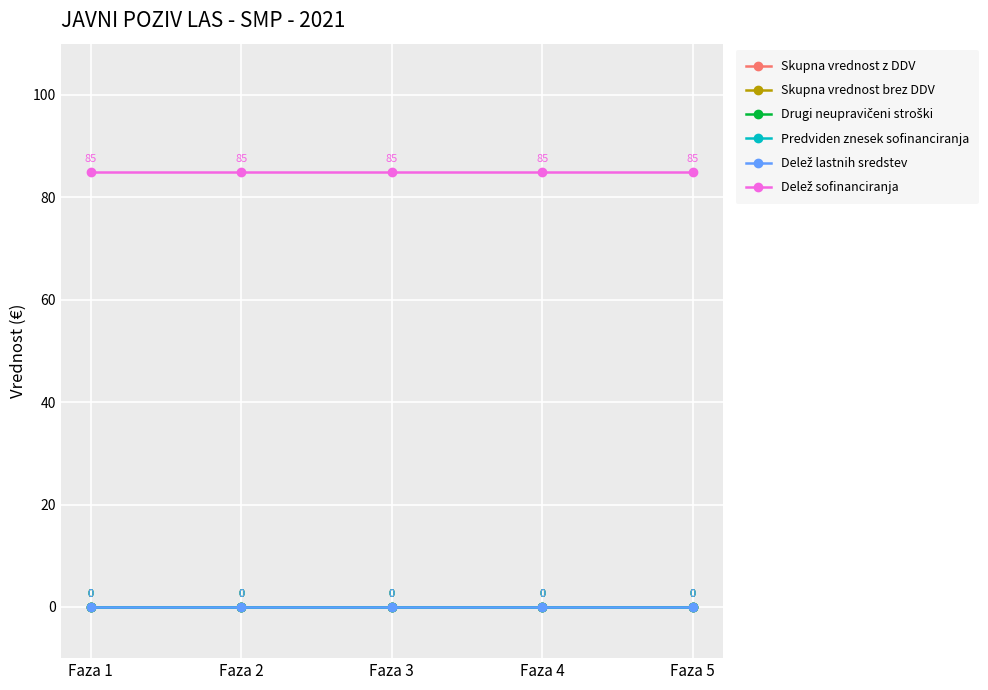

Which series changed the most between Faza 2 and Faza 3?

Skupna vrednost z DDV